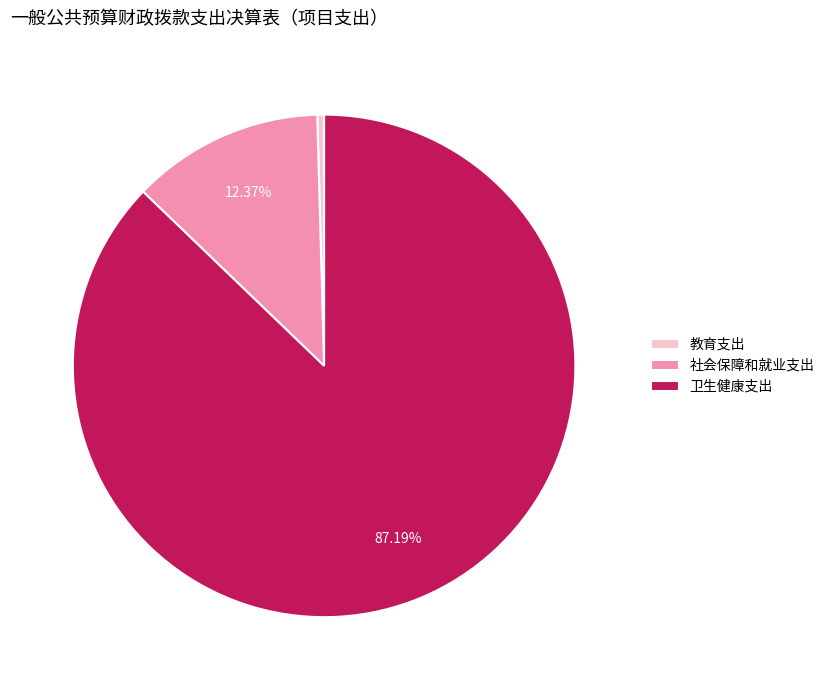

Approximately how many times larger is the value at 卫生健康支出 compared to 社会保障和就业支出?

7.0